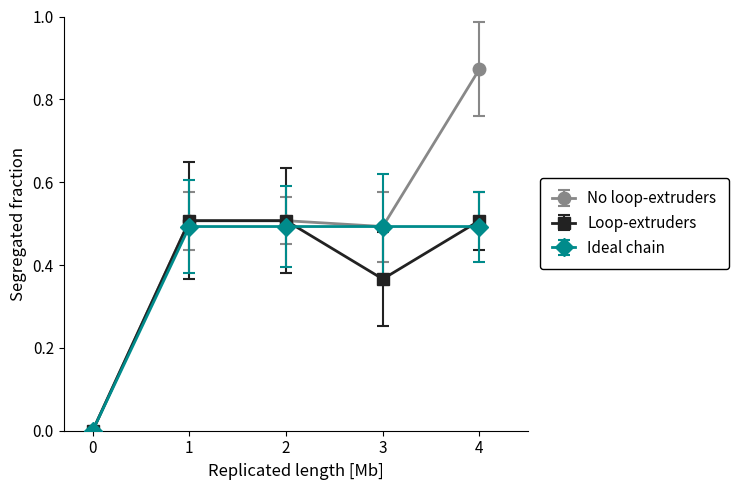

What is the total value across all series at 4?

1.9